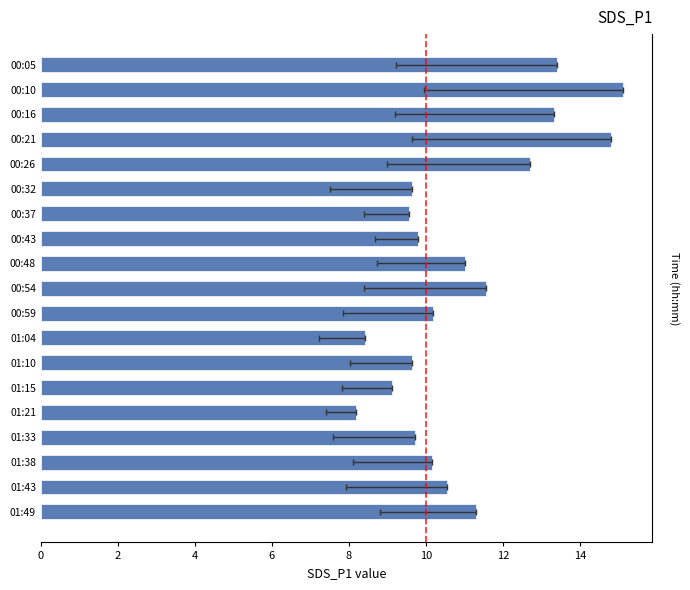

How many values are below 10?

8